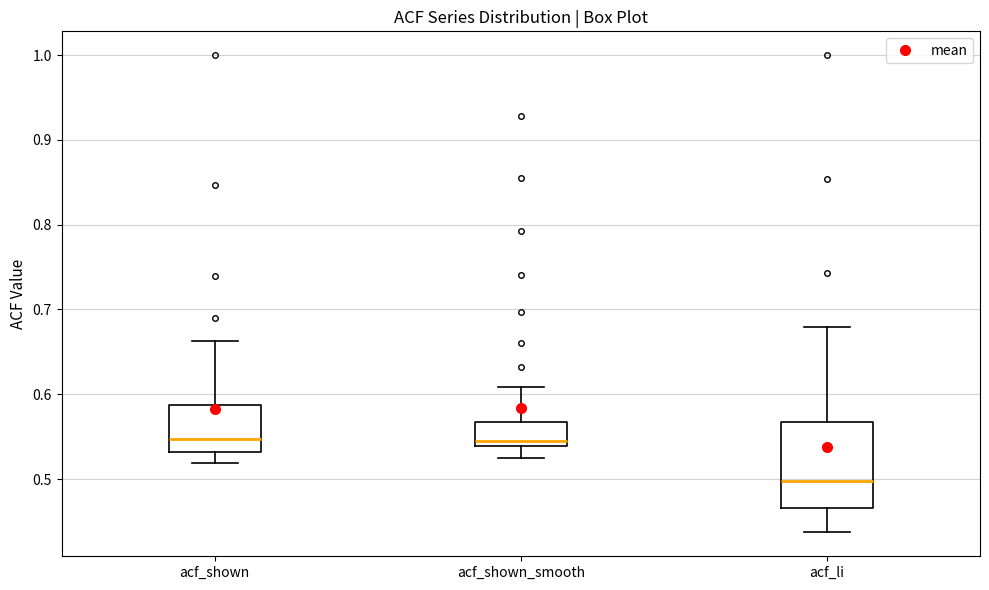

Which box's median line is the lowest?

acf_li